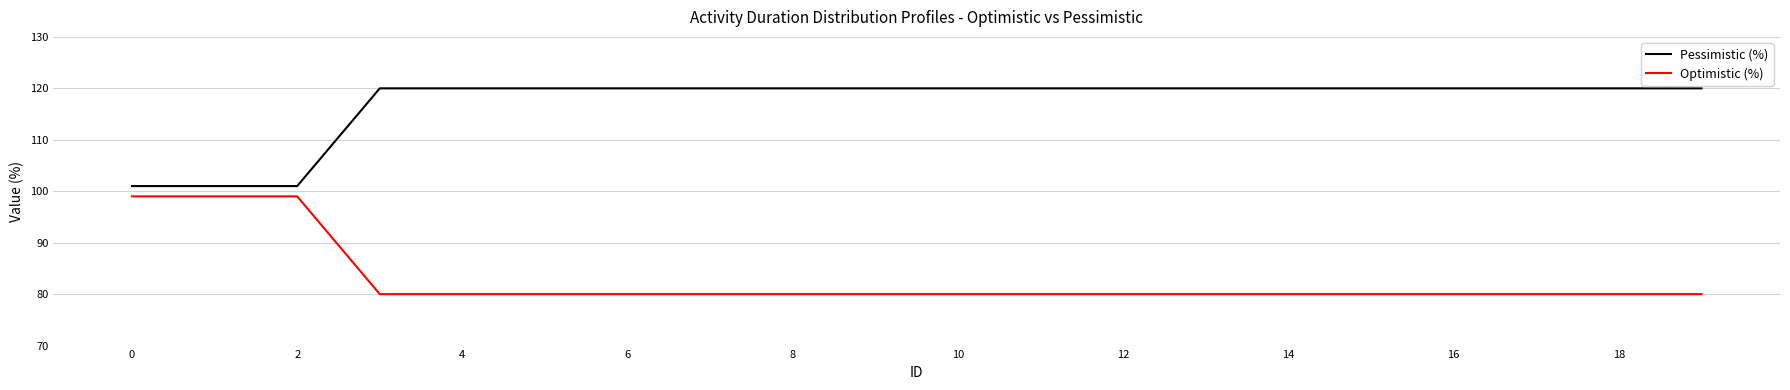

List the series in order of their peak value, lowest first.

Pessimistic (%), Optimistic (%)